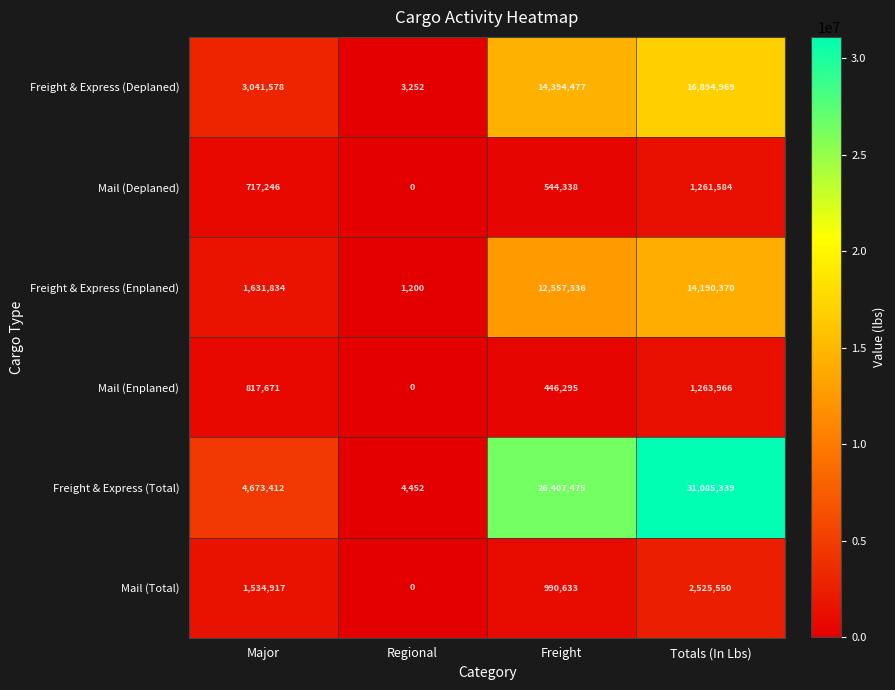

The Mail (Enplaned) series shows 0 at Regional. True or false?

True